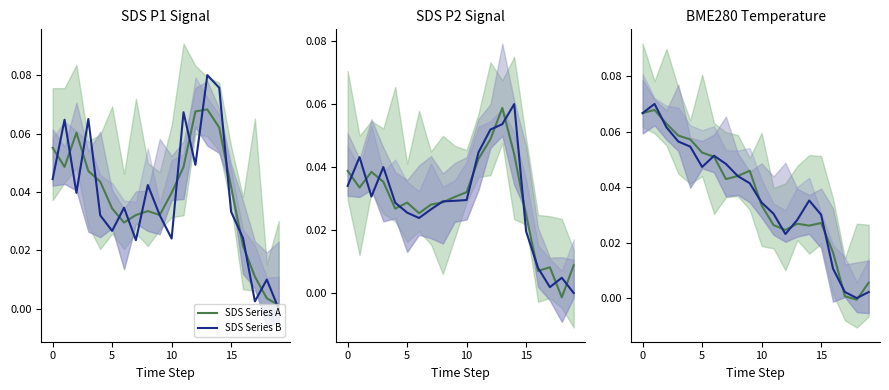

In SDS Series A, how many points are lower than both neighbors (excluding endpoints)?

4